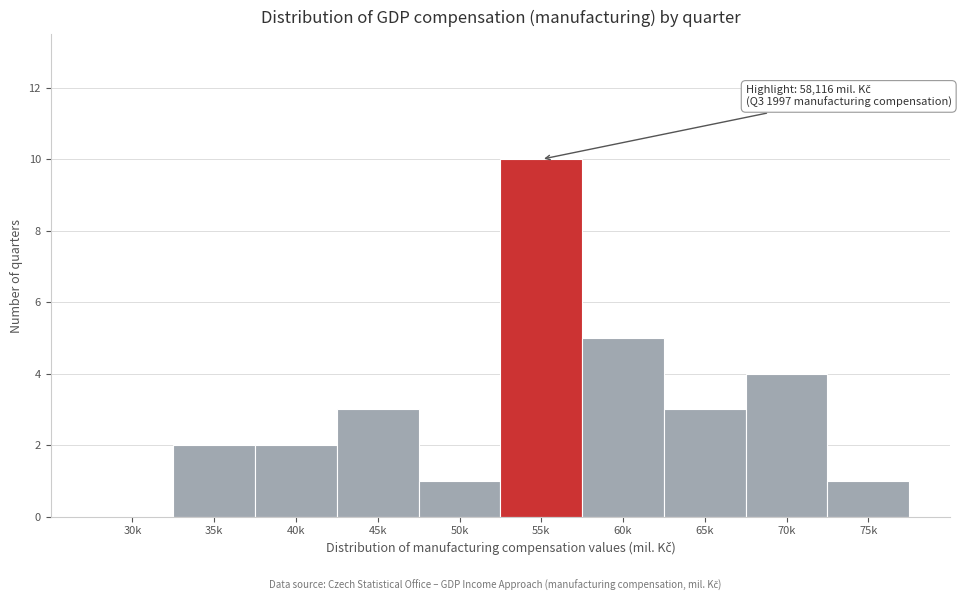

Reading left to right, transcribe all the data shown in this chart.

30k=0	35k=2	40k=2	45k=3	50k=1	55k=10	60k=5	65k=3	70k=4	75k=1